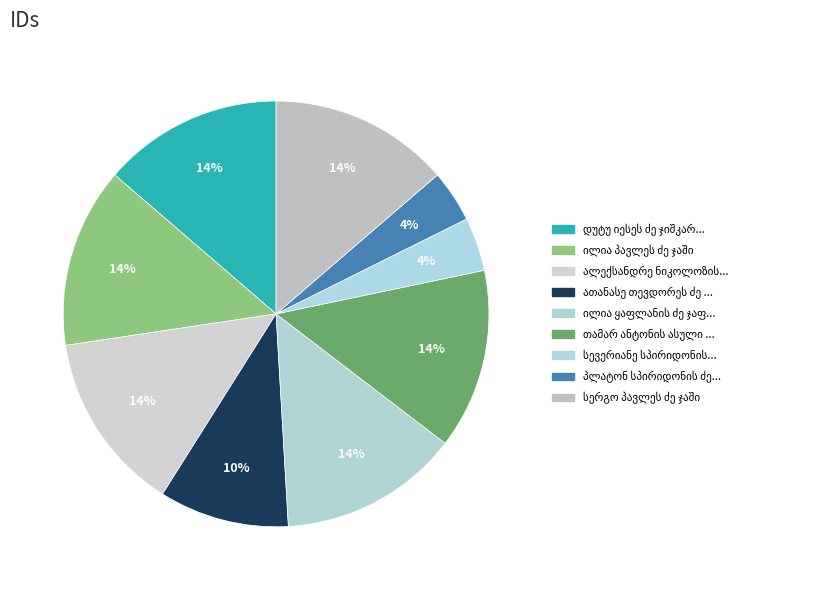

How many slices are in this pie chart?

9